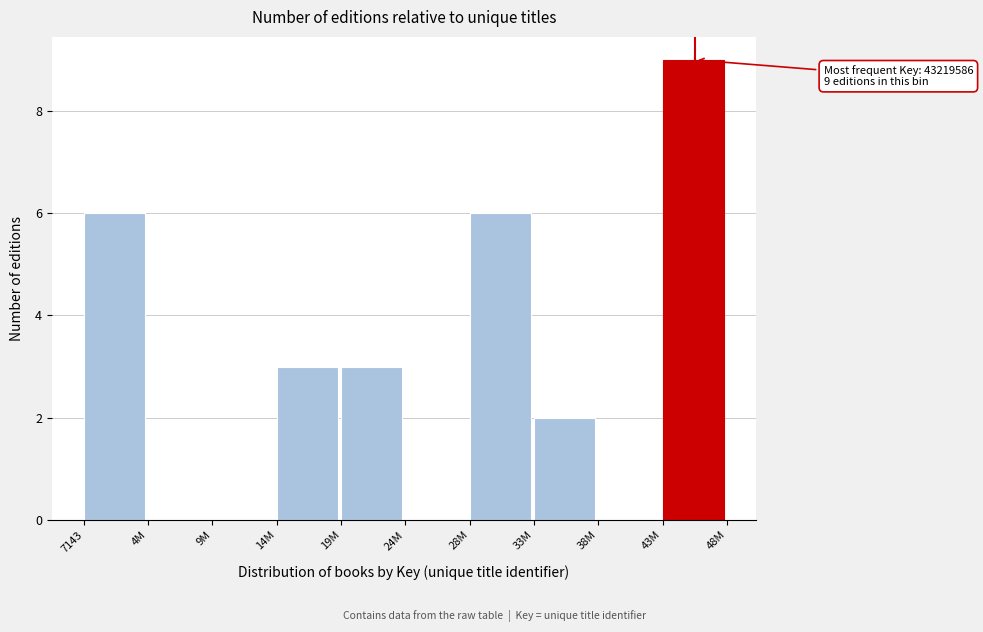

Reading left to right, extract all data points from this chart.

7143=6	4M=0	9M=0	14M=3	19M=3	24M=0	28M=6	33M=2	38M=0	43M=9